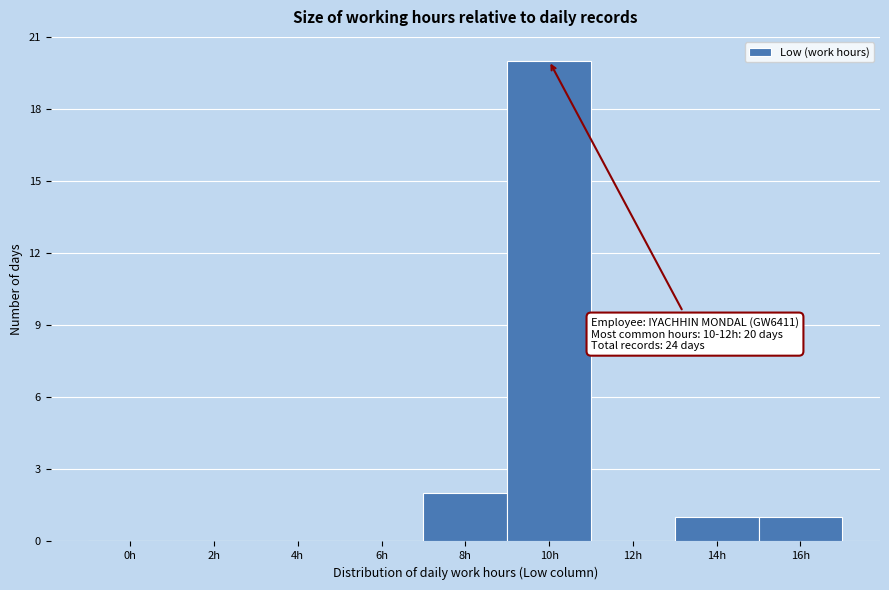

Reading left to right, transcribe all the data shown in this chart.

0h=0	2h=0	4h=0	6h=0	8h=2	10h=20	12h=0	14h=1	16h=1